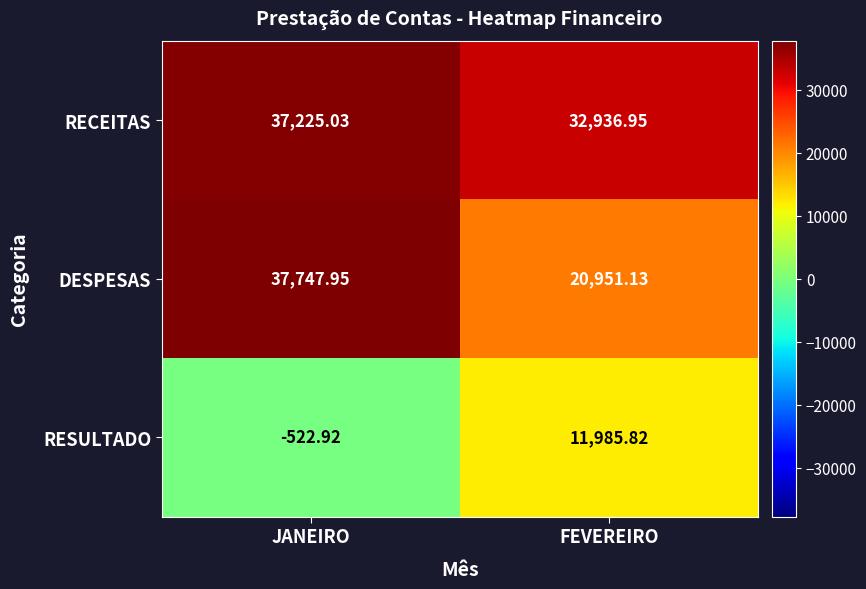

List the series in order of their peak value, highest first.

DESPESAS, RECEITAS, RESULTADO